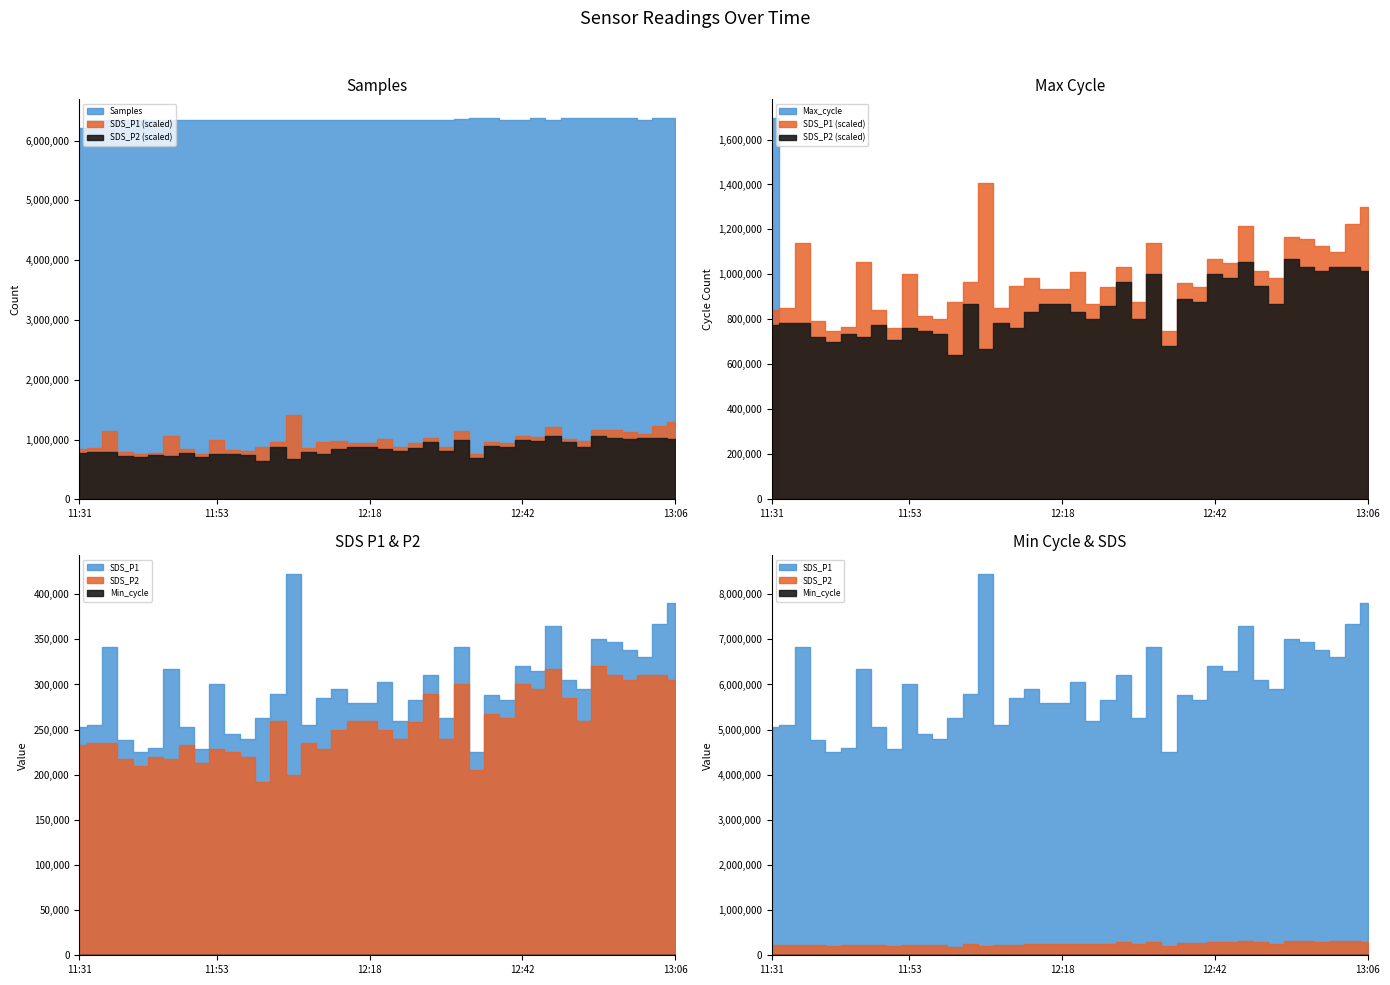

At which category does Max_cycle reach its first local valley?

2023/08/18 11:46:00